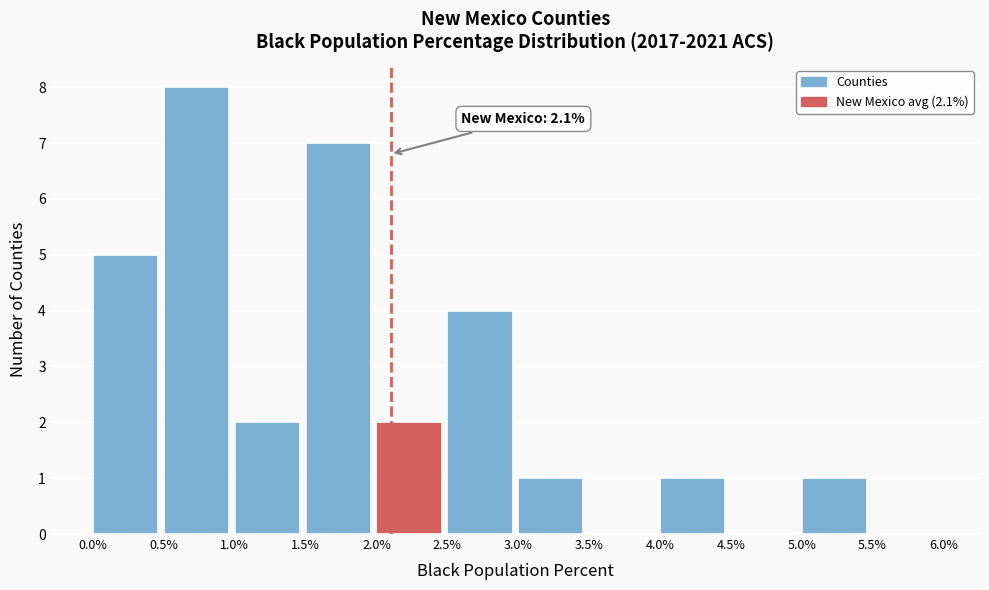

Which range on the x-axis has the tallest bar?

0.5% to 1.0%